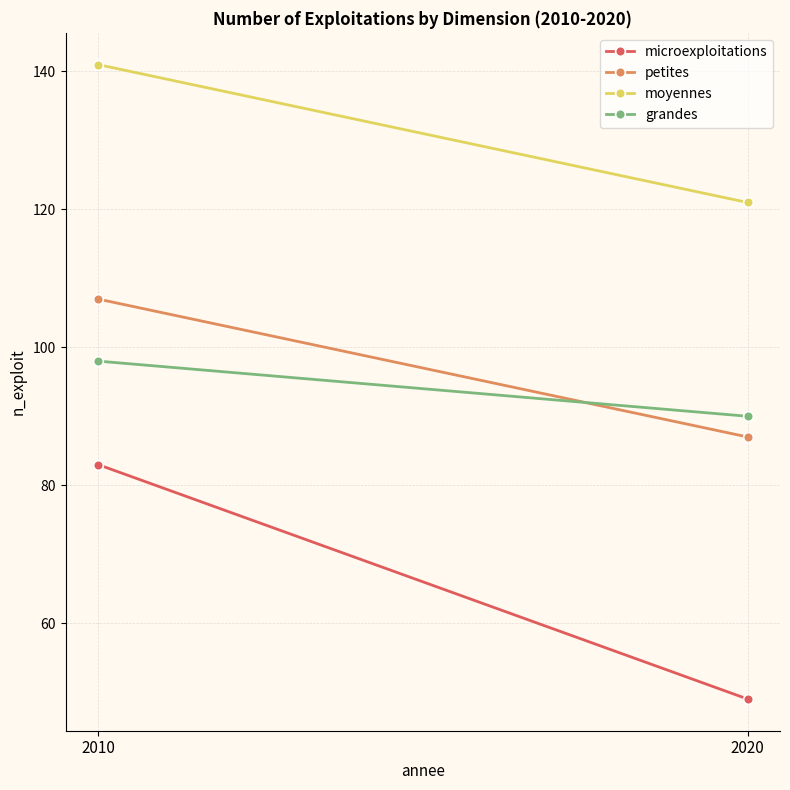

How many lines are shown in the chart?

4